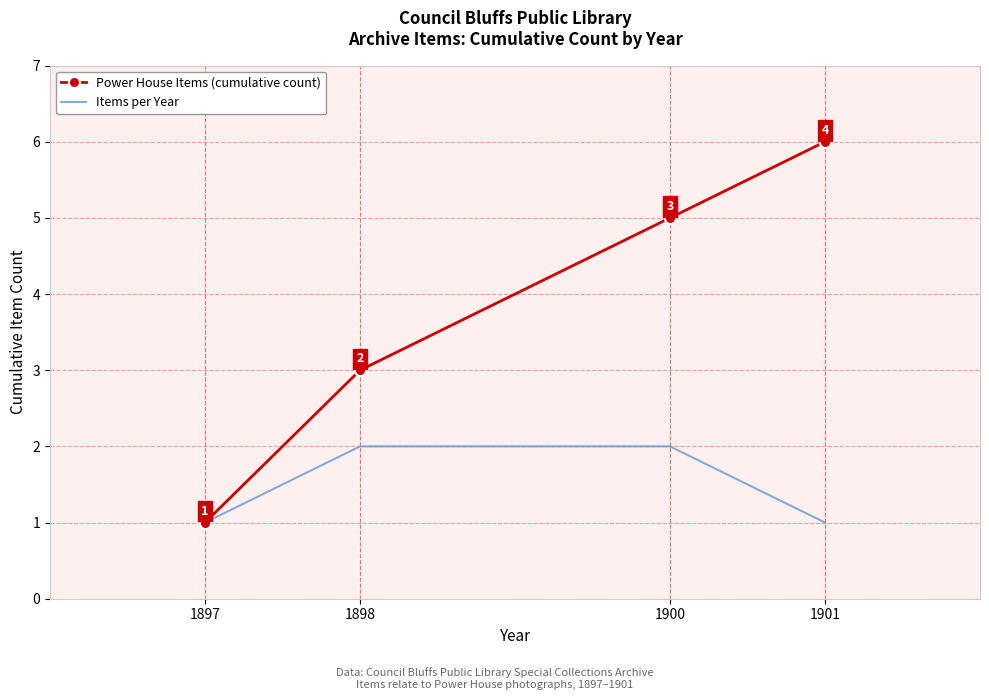

What is the difference between the maximum and minimum values in the Items per Year series?

1